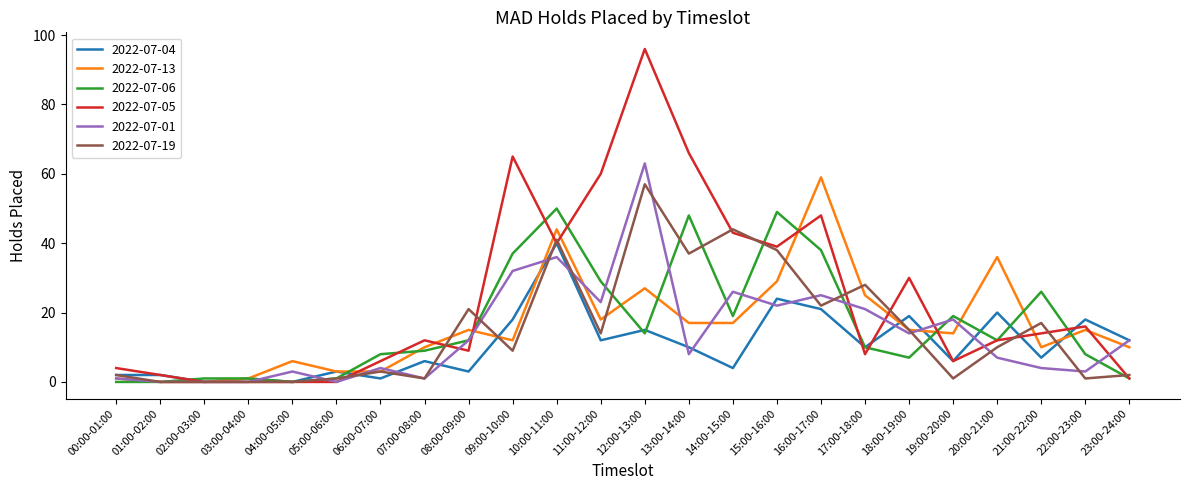

At which category is the sum across all series the highest?

12:00-13:00